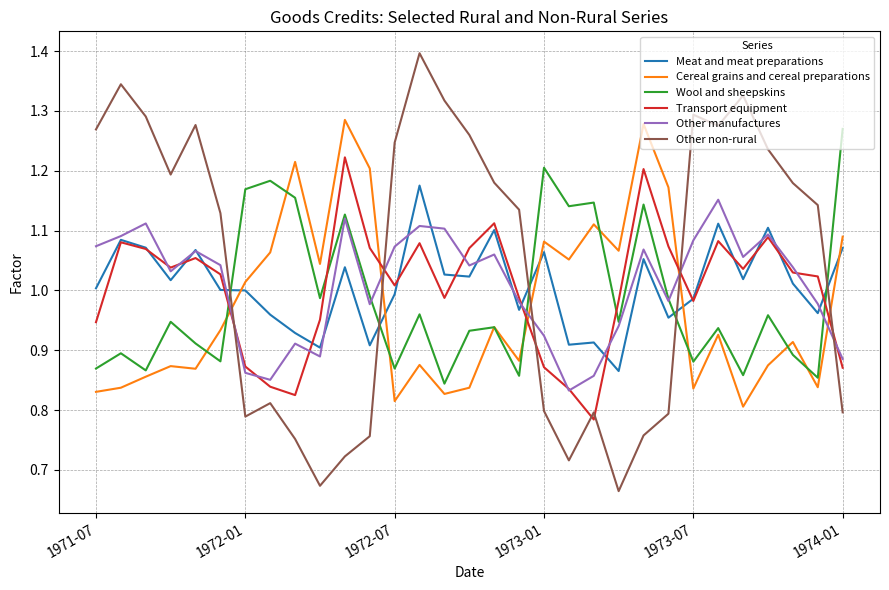

Which series has the largest range (max minus min)?

Other non-rural